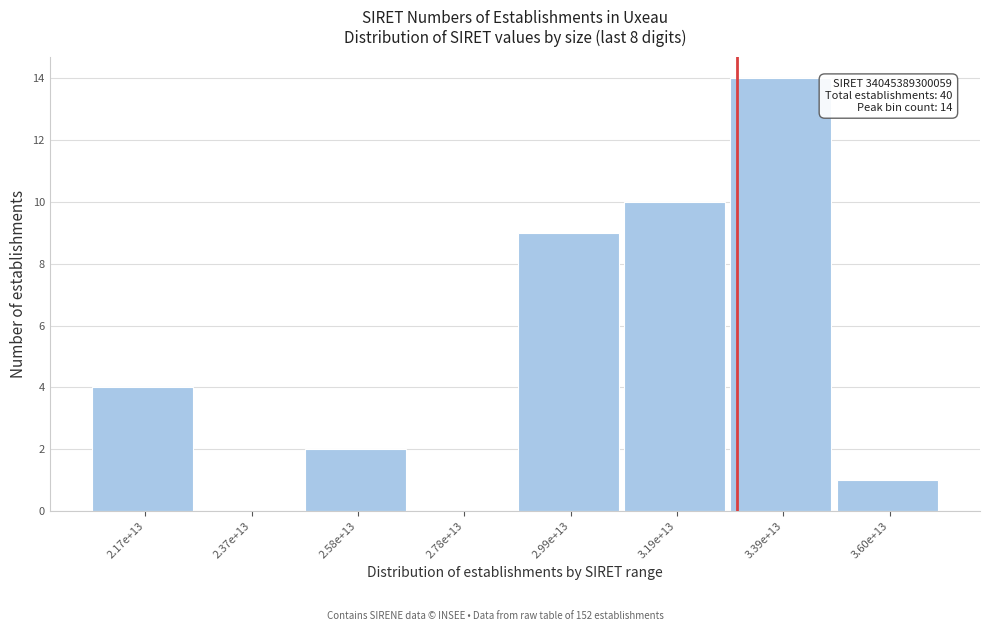

Reading right to left, transcribe all the data shown in this chart.

3.60e+13=1	3.39e+13=14	3.19e+13=10	2.99e+13=9	2.78e+13=0	2.58e+13=2	2.37e+13=0	2.17e+13=4